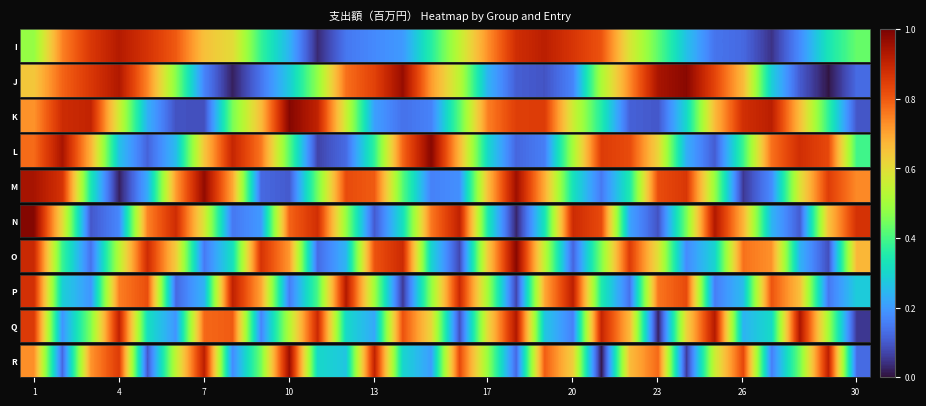

What value does the data have at 27?

0.4